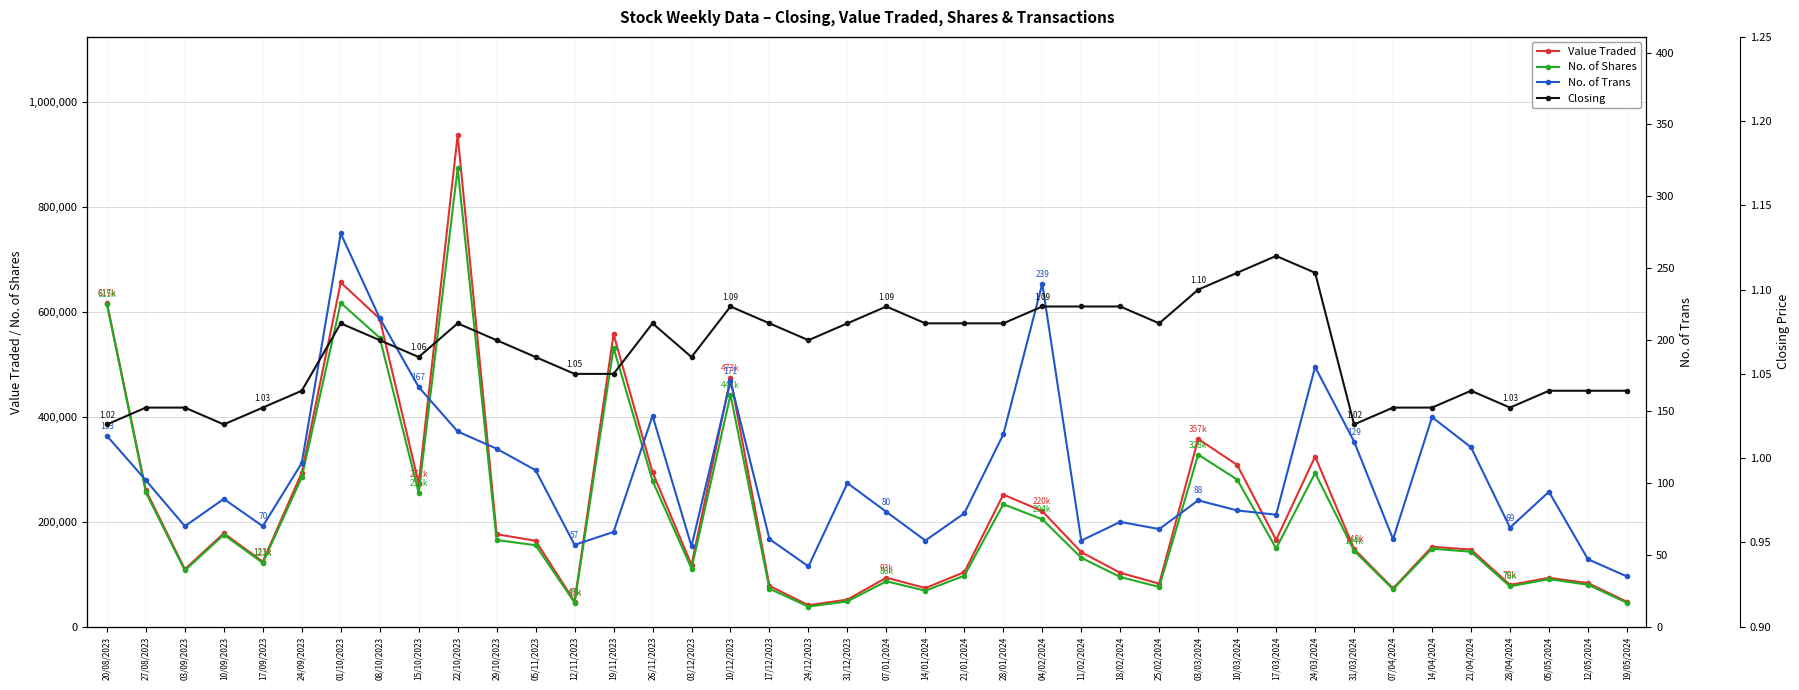

What is the maximum value for Closing?

1.1